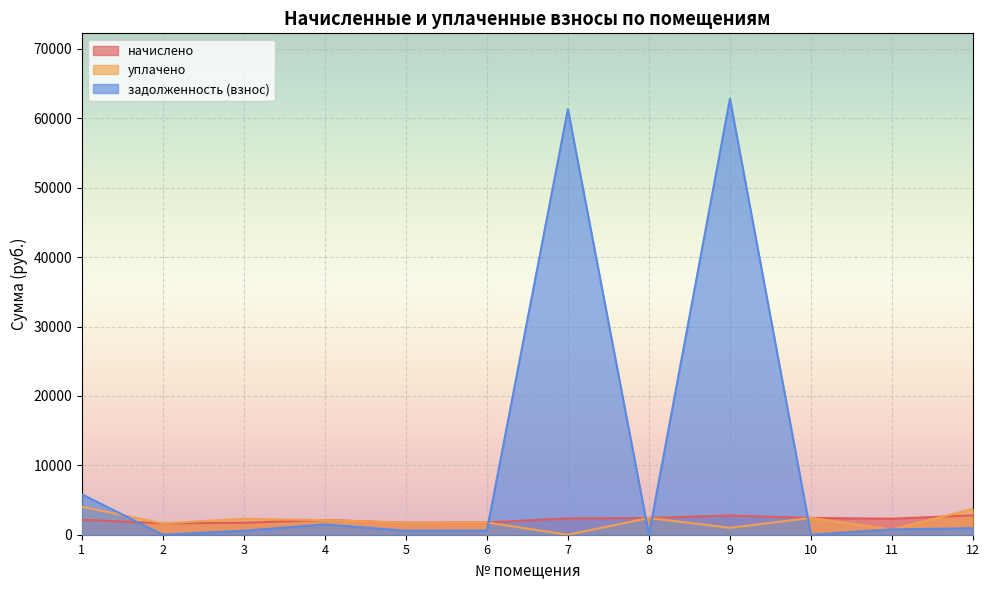

What is the total value across all series at 10?

4839.1